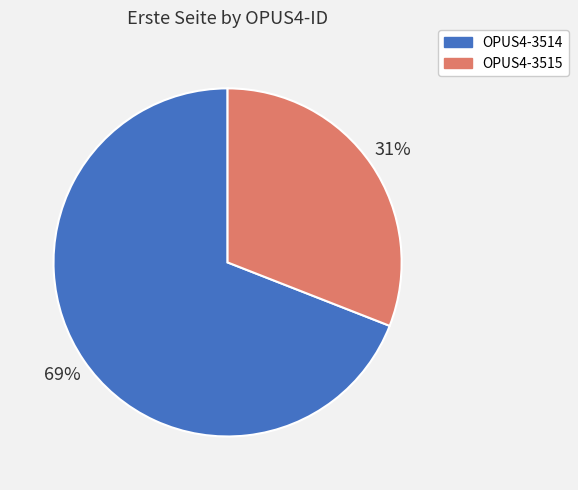

Does OPUS4-3515 represent more than half of the total?

No